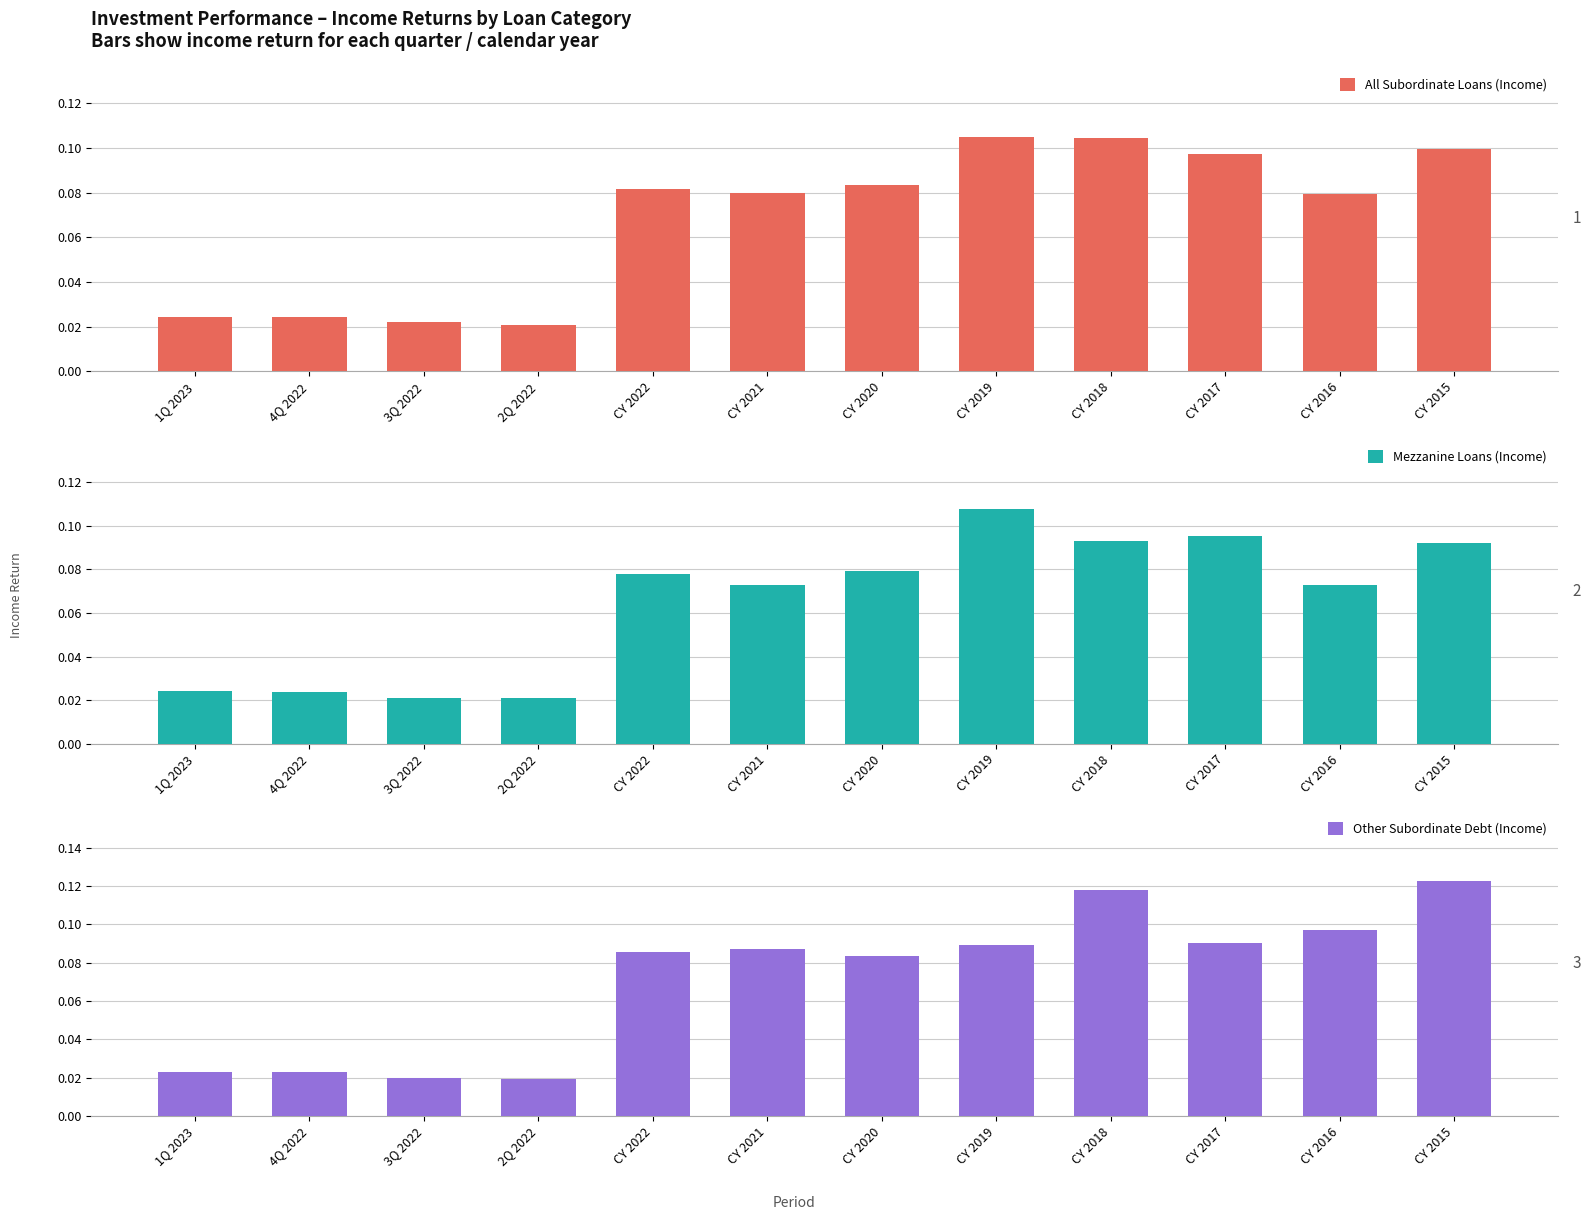

Reading left to right, transcribe all the data shown in this chart.

All Subordinate Loans (Income): 1Q 2023=0.0	4Q 2022=0.0	3Q 2022=0.0	2Q 2022=0.0	CY 2022=0.1	CY 2021=0.1	CY 2020=0.1	CY 2019=0.1	CY 2018=0.1	CY 2017=0.1	CY 2016=0.1	CY 2015=0.1
Mezzanine Loans (Income): 1Q 2023=0.0	4Q 2022=0.0	3Q 2022=0.0	2Q 2022=0.0	CY 2022=0.1	CY 2021=0.1	CY 2020=0.1	CY 2019=0.1	CY 2018=0.1	CY 2017=0.1	CY 2016=0.1	CY 2015=0.1
Other Subordinate Debt (Income): 1Q 2023=0.0	4Q 2022=0.0	3Q 2022=0.0	2Q 2022=0.0	CY 2022=0.1	CY 2021=0.1	CY 2020=0.1	CY 2019=0.1	CY 2018=0.1	CY 2017=0.1	CY 2016=0.1	CY 2015=0.1